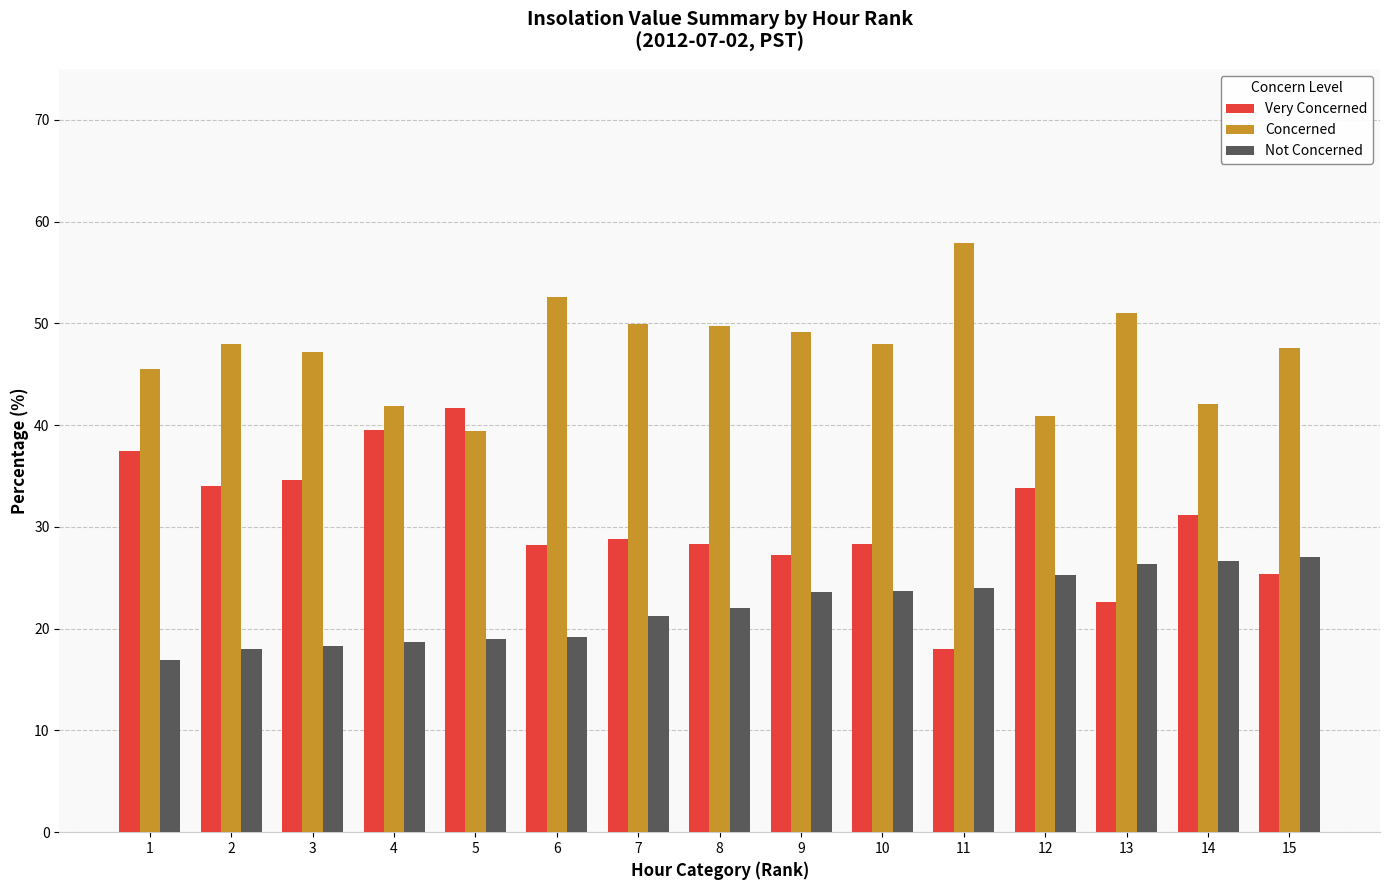

What is the highest value of the Concerned series?

57.9